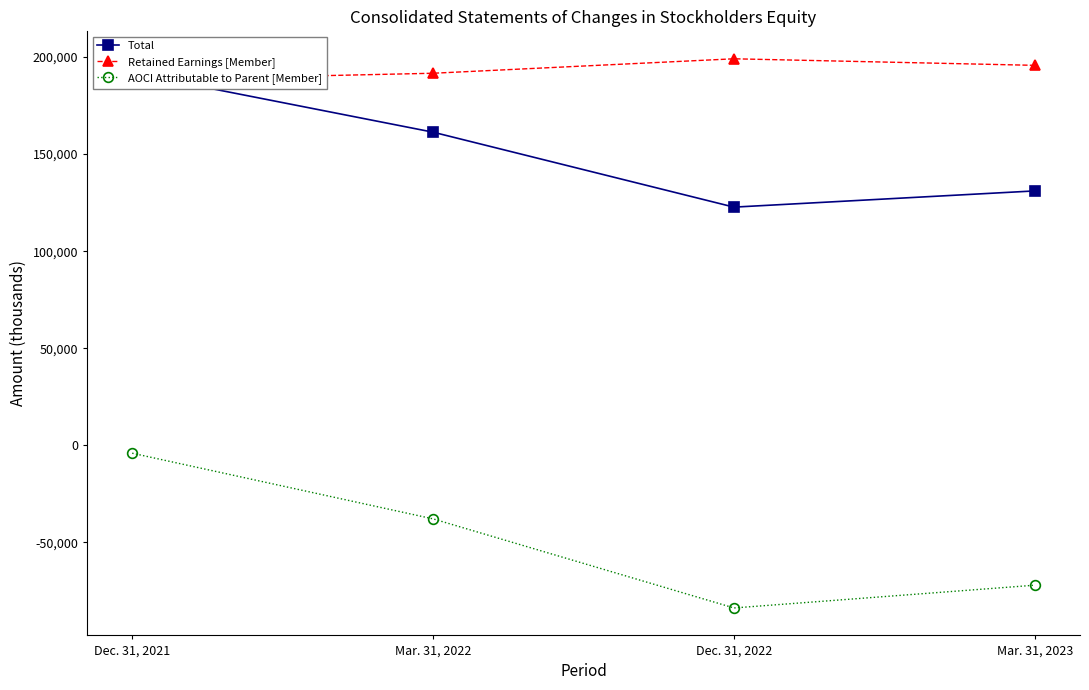

What is the sum of the AOCI Attributable to Parent [Member] values at Dec. 31, 2021 and Dec. 31, 2022?

-87824